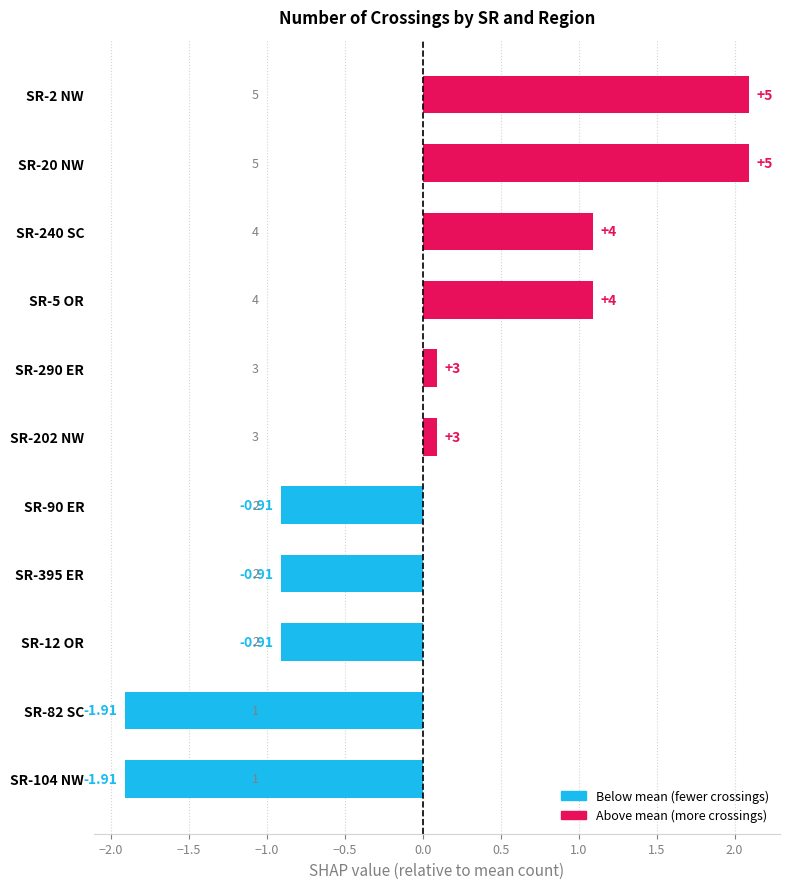

What is the difference between the maximum and minimum values?

4.0